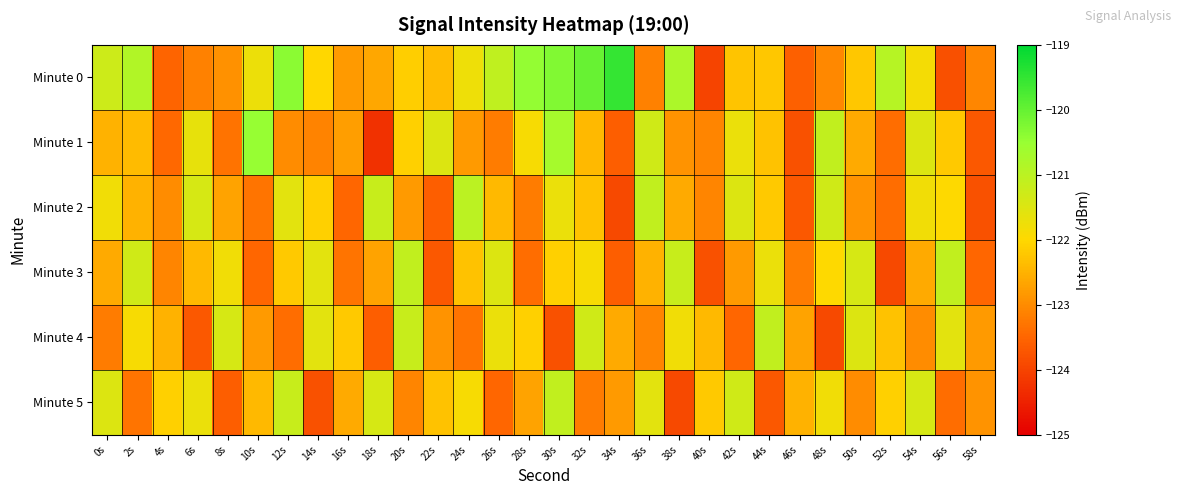

Reading left to right, list all the values displayed in this chart.

Minute 0: 0s=-121.3	2s=-120.9	4s=-123.5	6s=-123.1	8s=-122.9	10s=-121.7	12s=-120.4	14s=-122.0	16s=-122.8	18s=-122.6	20s=-122.1	22s=-122.4	24s=-121.7	26s=-121.1	28s=-120.5	30s=-120.3	32s=-120.0	34s=-119.5	36s=-123.1	38s=-120.8	40s=-124.0	42s=-122.3	44s=-122.2	46s=-123.6	48s=-123.0	50s=-122.2	52s=-120.9	54s=-121.8	56s=-123.8	58s=-123.1
Minute 1: 0s=-122.5	2s=-122.4	4s=-123.5	6s=-121.7	8s=-123.3	10s=-120.5	12s=-123.0	14s=-123.1	16s=-122.8	18s=-124.3	20s=-122.1	22s=-121.5	24s=-122.8	26s=-123.2	28s=-121.9	30s=-120.7	32s=-122.4	34s=-123.6	36s=-121.3	38s=-122.9	40s=-123.1	42s=-121.7	44s=-122.3	46s=-123.8	48s=-121.1	50s=-122.6	52s=-123.4	54s=-121.5	56s=-122.2	58s=-123.7
Minute 2: 0s=-121.8	2s=-122.5	4s=-123.0	6s=-121.4	8s=-122.7	10s=-123.3	12s=-121.6	14s=-122.1	16s=-123.5	18s=-121.2	20s=-122.8	22s=-123.6	24s=-121.0	26s=-122.4	28s=-123.2	30s=-121.7	32s=-122.3	34s=-123.9	36s=-121.1	38s=-122.6	40s=-123.1	42s=-121.5	44s=-122.2	46s=-123.7	48s=-121.3	50s=-122.9	52s=-123.4	54s=-121.8	56s=-122.0	58s=-123.8
Minute 3: 0s=-122.6	2s=-121.3	4s=-123.1	6s=-122.4	8s=-121.8	10s=-123.5	12s=-122.2	14s=-121.6	16s=-123.3	18s=-122.7	20s=-121.1	22s=-123.7	24s=-122.3	26s=-121.5	28s=-123.4	30s=-122.1	32s=-121.9	34s=-123.6	36s=-122.5	38s=-121.2	40s=-123.8	42s=-122.8	44s=-121.7	46s=-123.2	48s=-122.0	50s=-121.4	52s=-123.9	54s=-122.6	56s=-121.1	58s=-123.5
Minute 4: 0s=-123.2	2s=-121.9	4s=-122.5	6s=-123.7	8s=-121.4	10s=-122.8	12s=-123.4	14s=-121.6	16s=-122.2	18s=-123.6	20s=-121.2	22s=-122.9	24s=-123.3	26s=-121.7	28s=-122.1	30s=-123.8	32s=-121.3	34s=-122.6	36s=-123.1	38s=-121.8	40s=-122.4	42s=-123.5	44s=-121.1	46s=-122.7	48s=-123.9	50s=-121.5	52s=-122.3	54s=-123.0	56s=-121.6	58s=-122.8
Minute 5: 0s=-121.5	2s=-123.3	4s=-122.1	6s=-121.7	8s=-123.6	10s=-122.4	12s=-121.2	14s=-123.8	16s=-122.6	18s=-121.4	20s=-123.1	22s=-122.3	24s=-121.9	26s=-123.5	28s=-122.7	30s=-121.1	32s=-123.2	34s=-122.8	36s=-121.6	38s=-123.9	40s=-122.2	42s=-121.3	44s=-123.7	46s=-122.5	48s=-121.8	50s=-123.0	52s=-122.1	54s=-121.4	56s=-123.4	58s=-122.9